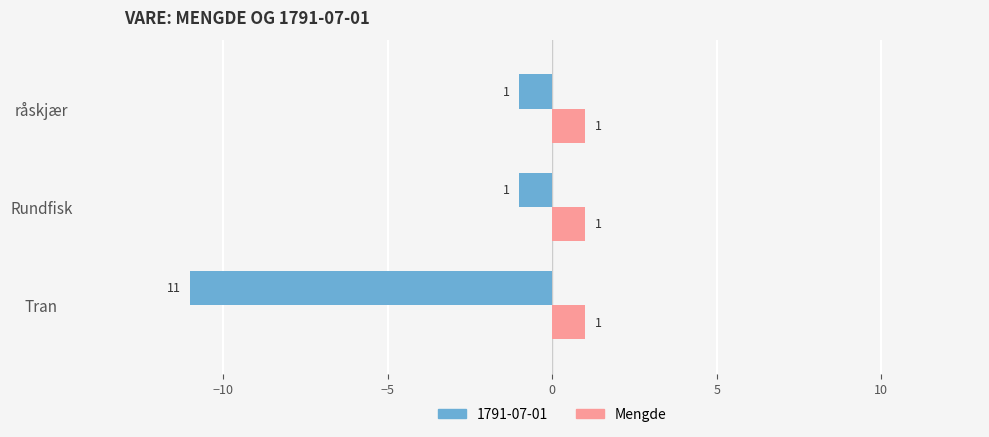

What is the smallest value displayed?

-11